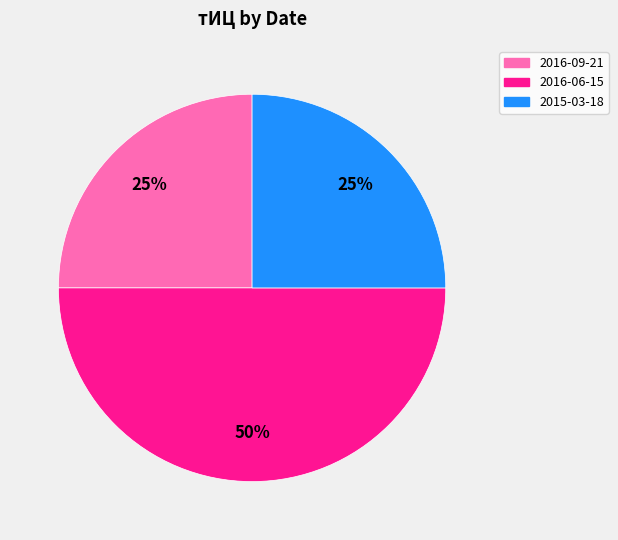

How many segments does this pie chart have?

3